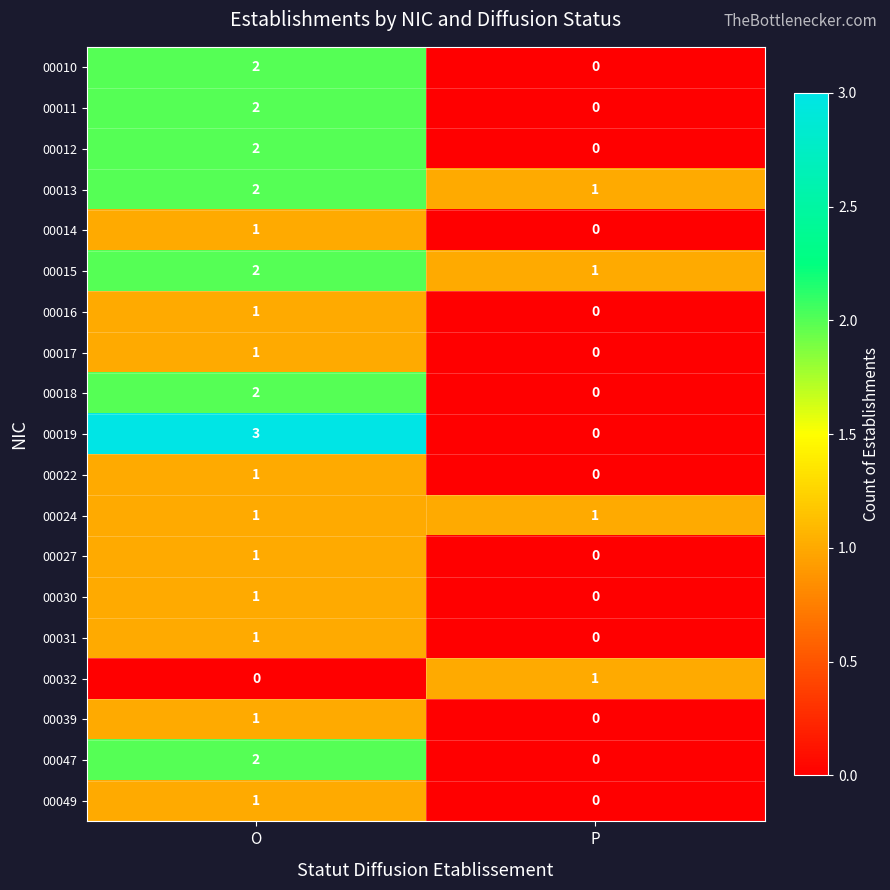

What is the maximum value shown in the chart?

3